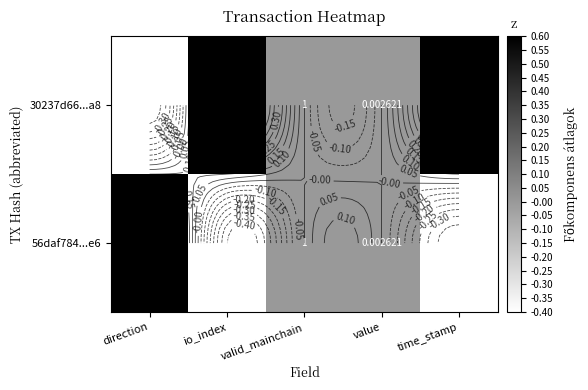

What is the smallest value displayed?

-0.4